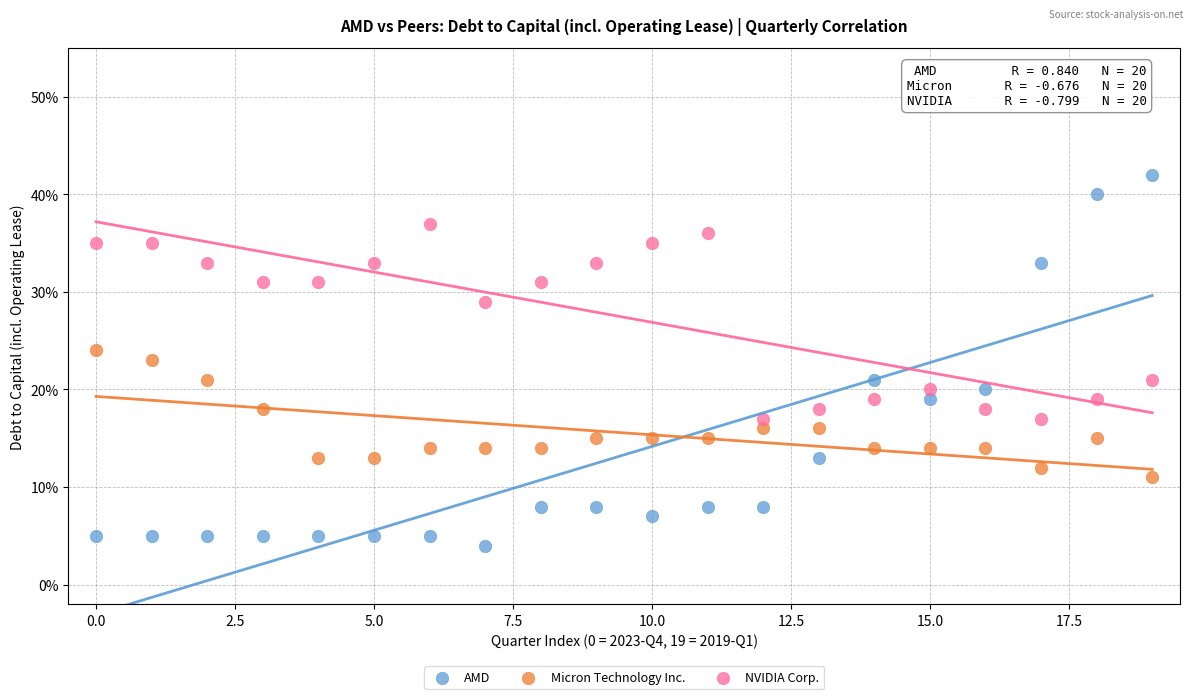

Which series reaches the maximum Y coordinate?

AMD